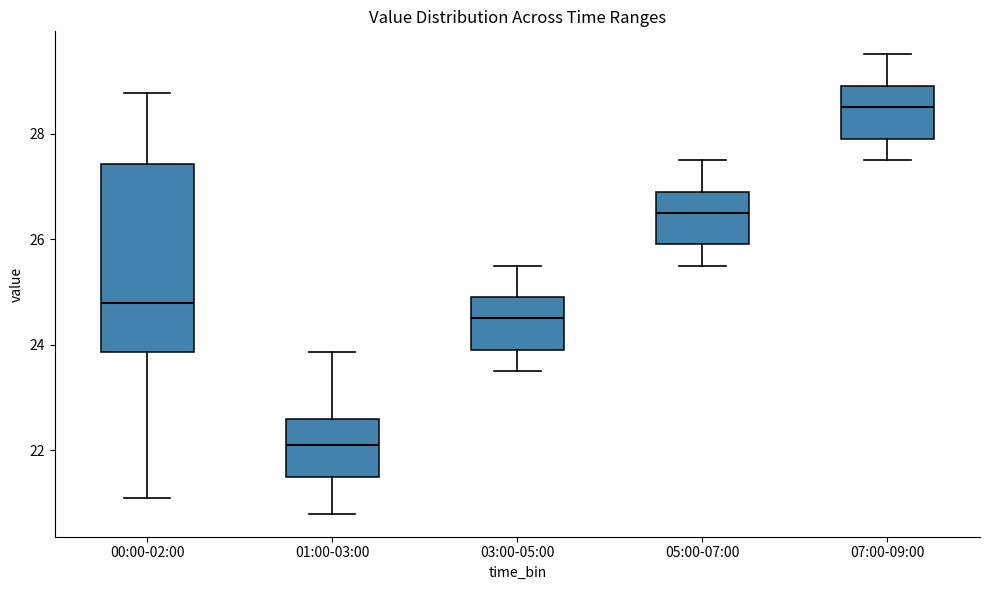

Which box has the lowest median line?

01:00-03:00